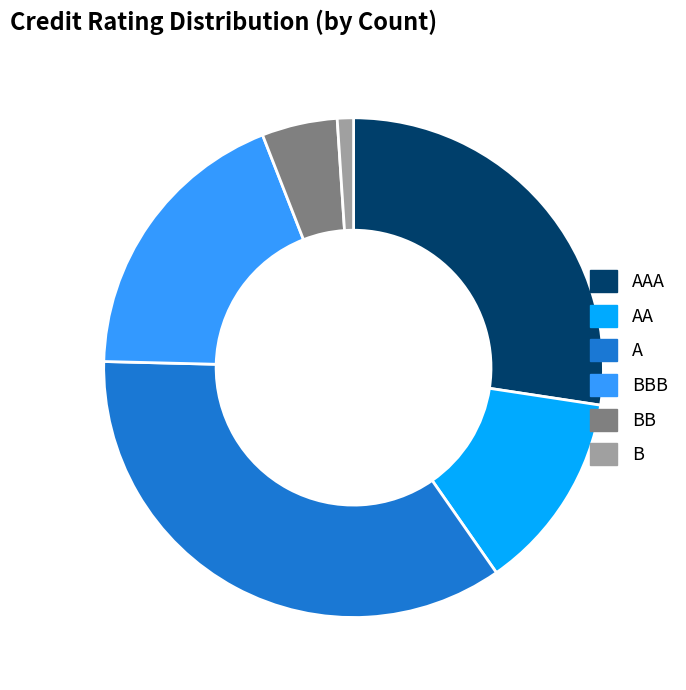

How many slices are in this pie chart?

6